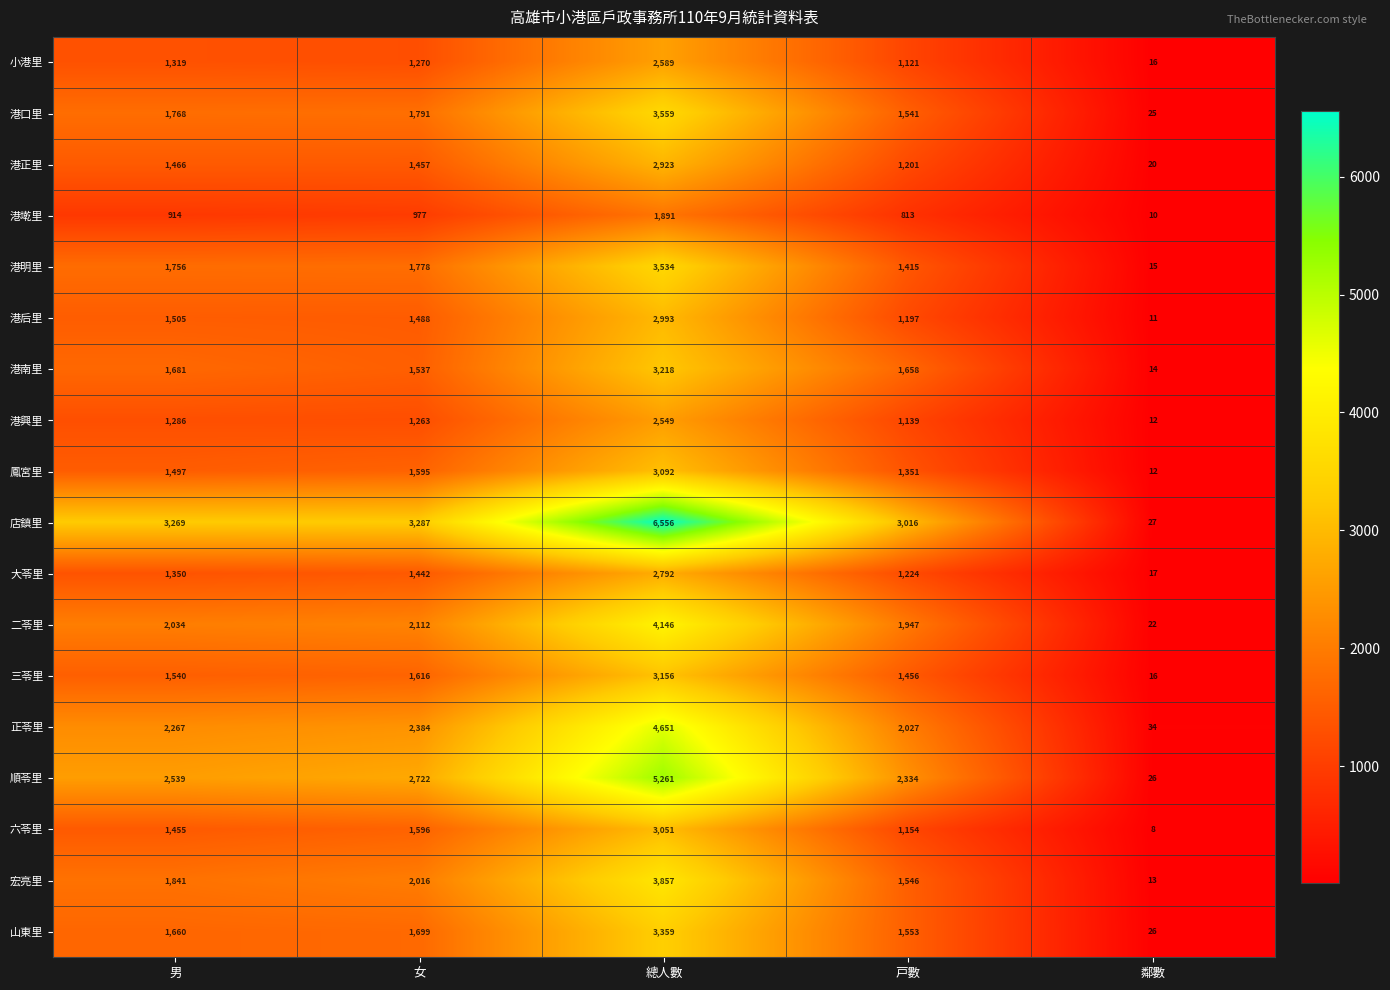

How many distinct data groups are displayed?

18